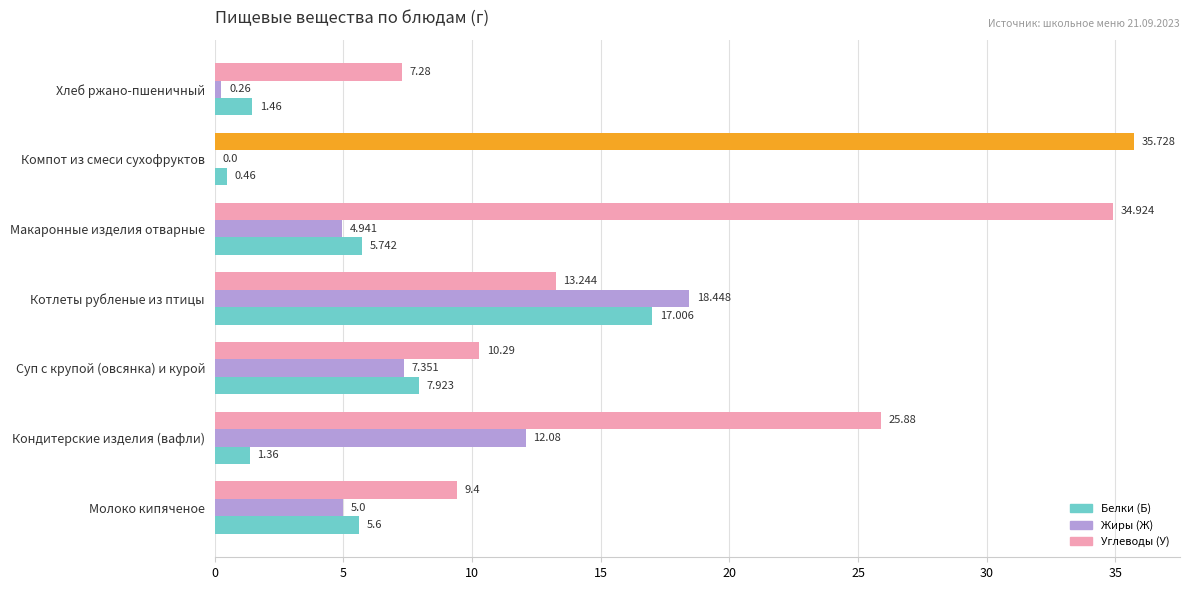

What is the maximum value shown in the chart?

35.7